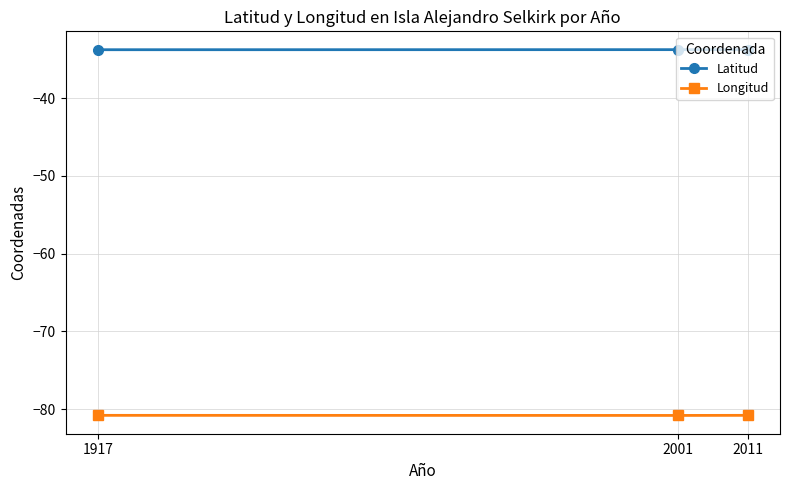

What is the greatest value displayed?

-33.8